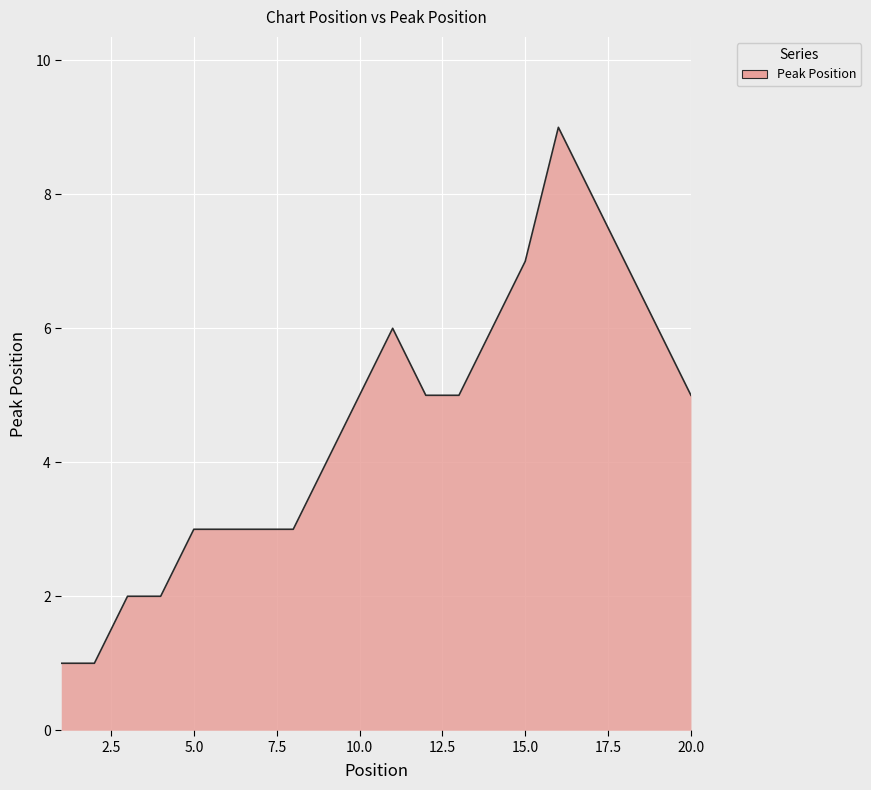

What is the difference between the maximum and minimum values?

8